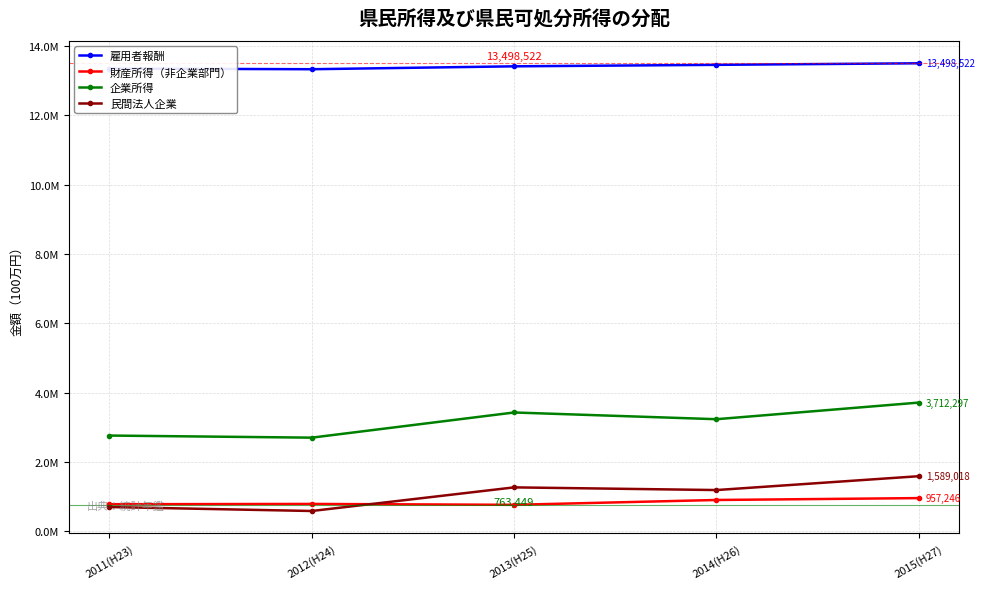

What is the difference between the highest and lowest values at 2014(H26)?

12550687